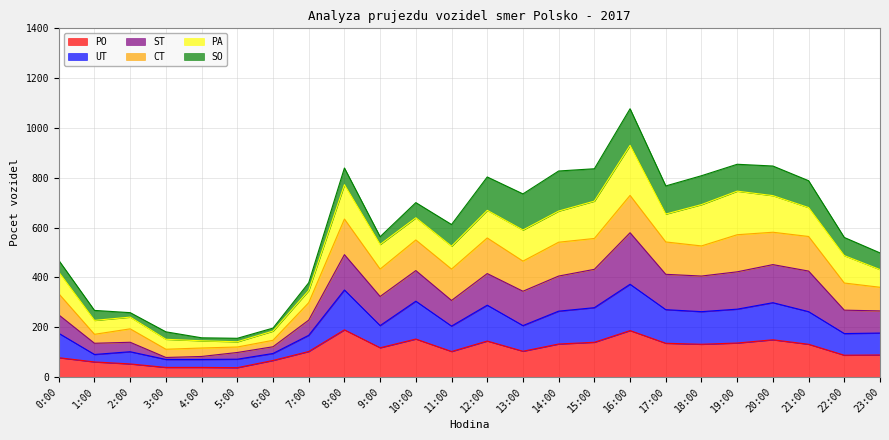

What is the total value across all series at 2:00?

258